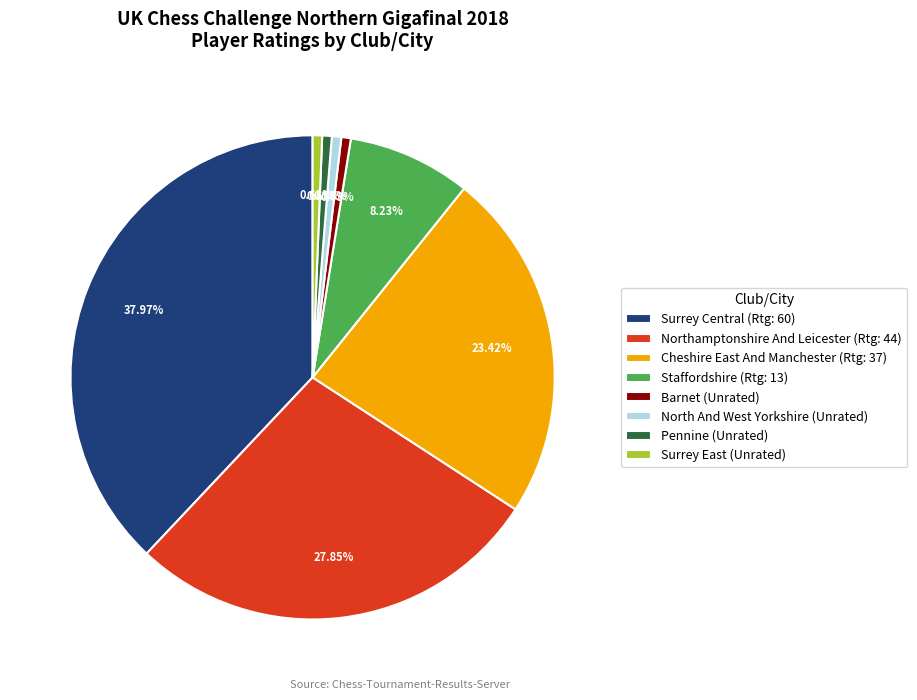

To the nearest percent, what is the average slice percentage?

12%